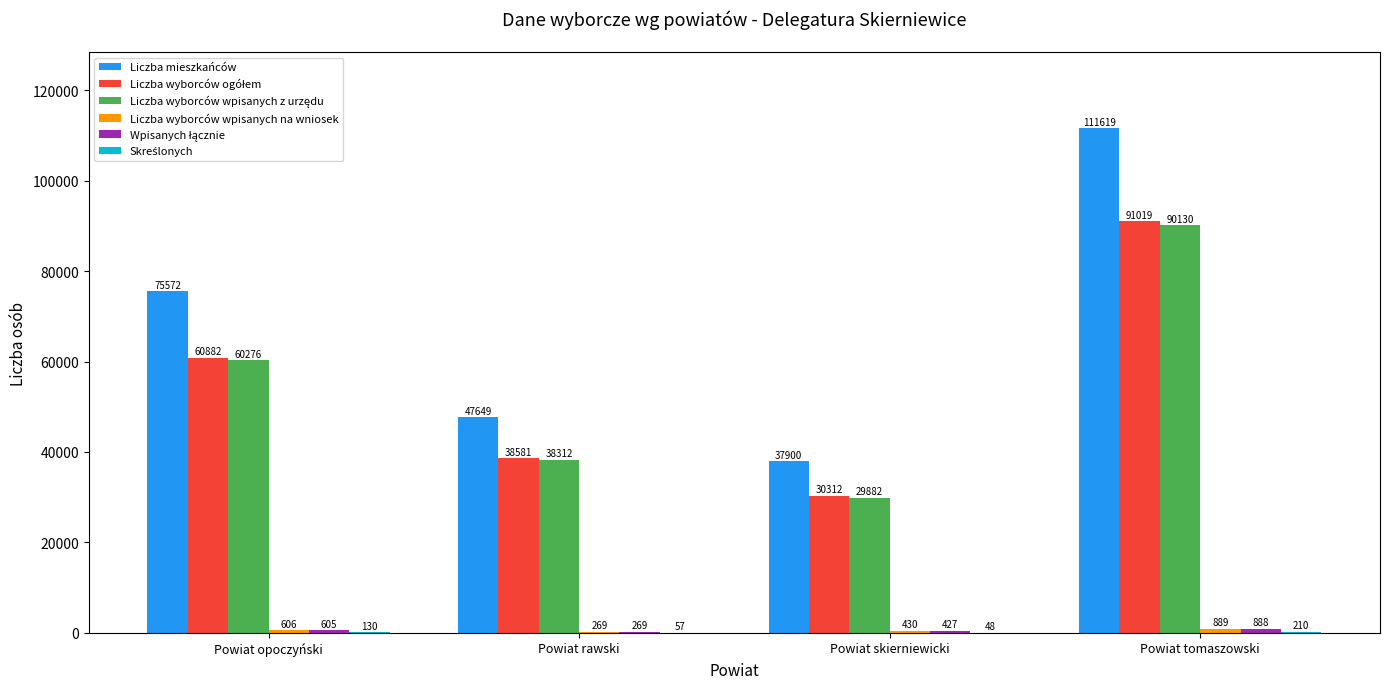

Between Powiat opoczyński and Powiat rawski, which series saw the biggest shift?

Liczba mieszkańców